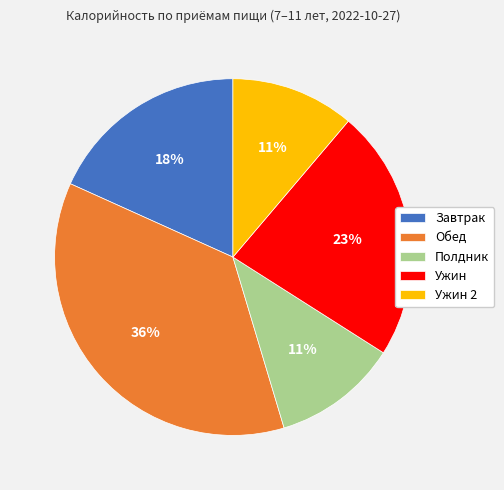

What is the ratio of the value at Полдник to the value at Ужин 2?

1.0